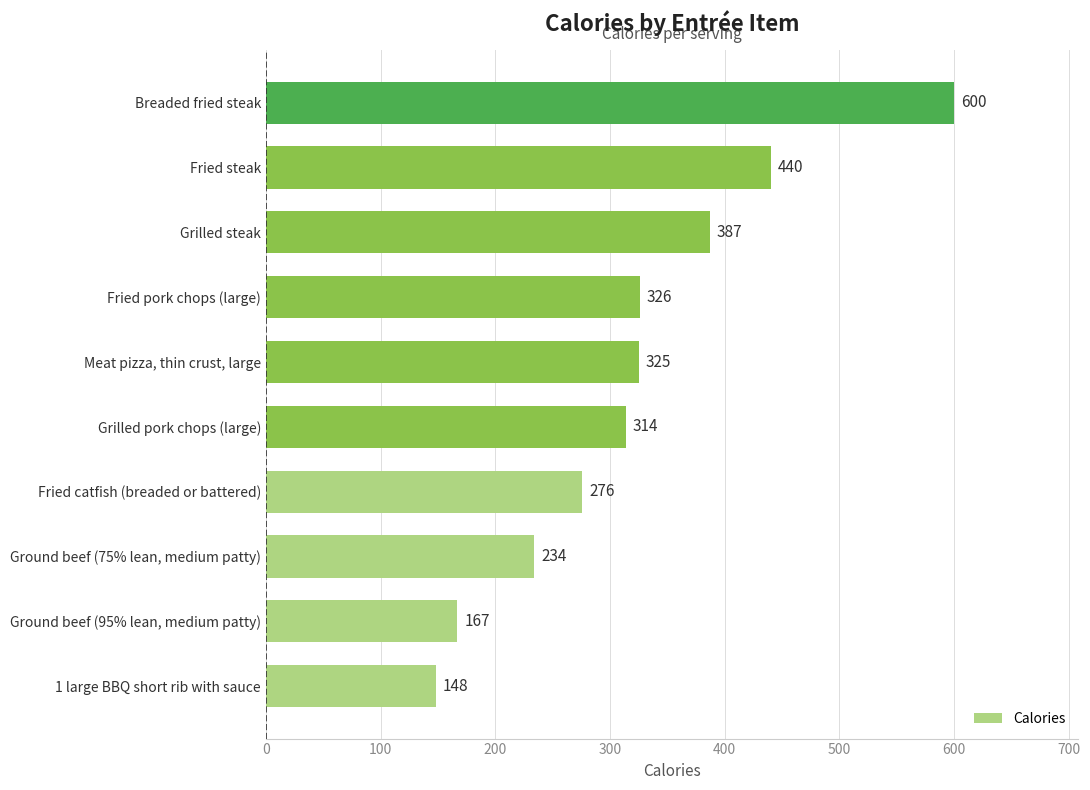

At which label is the value closest to 374?

Grilled steak